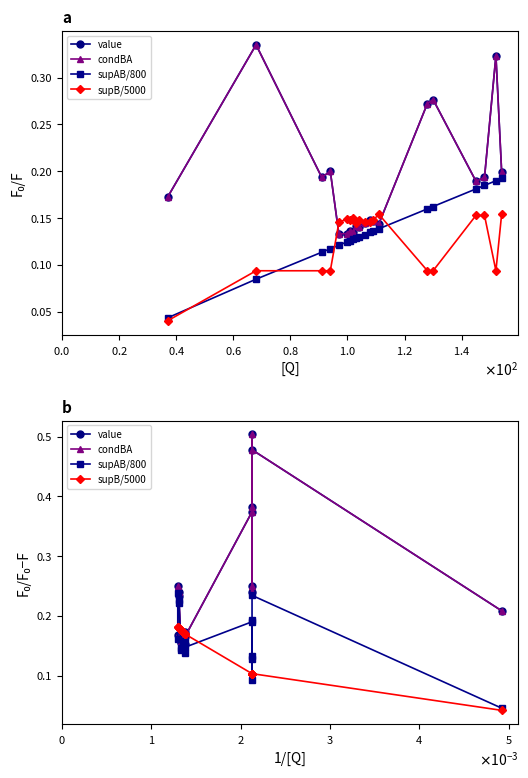

True or false: supB/5000 has more than 1 points higher than both neighbors.

False